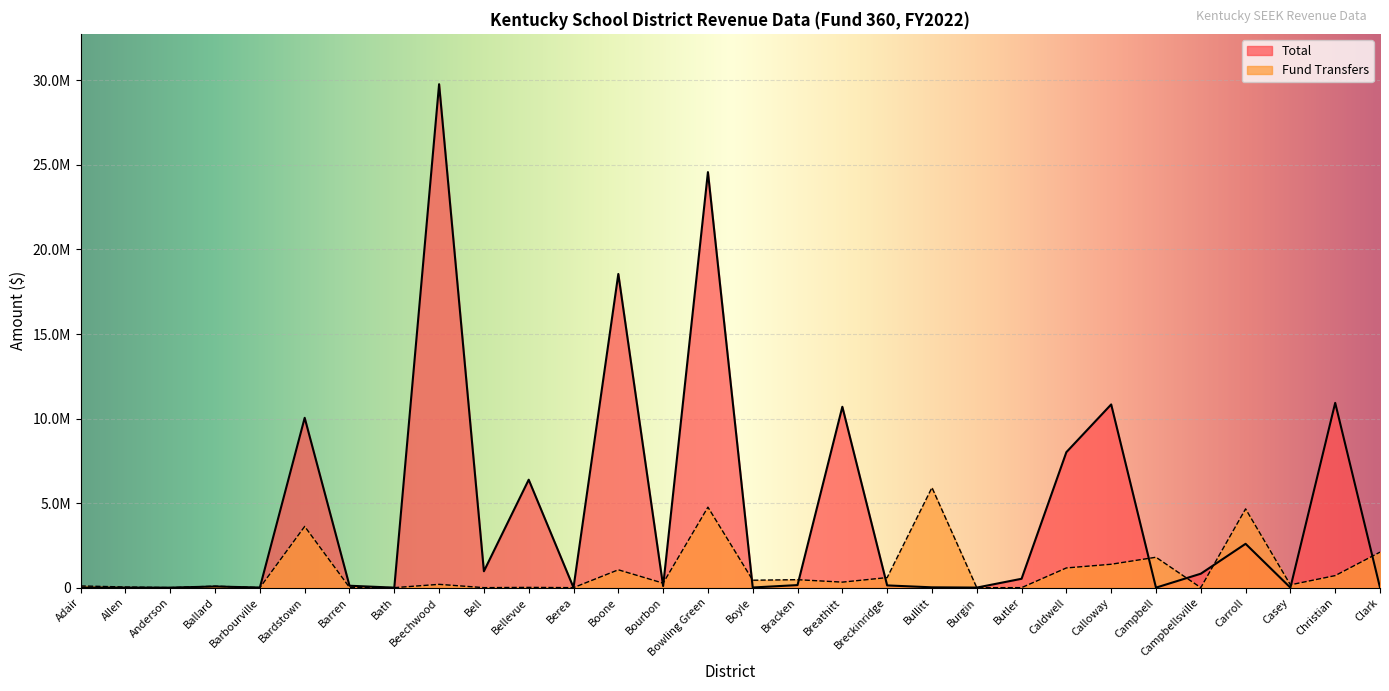

At Boyle, list the series in order from largest to smallest.

Fund Transfers, Total